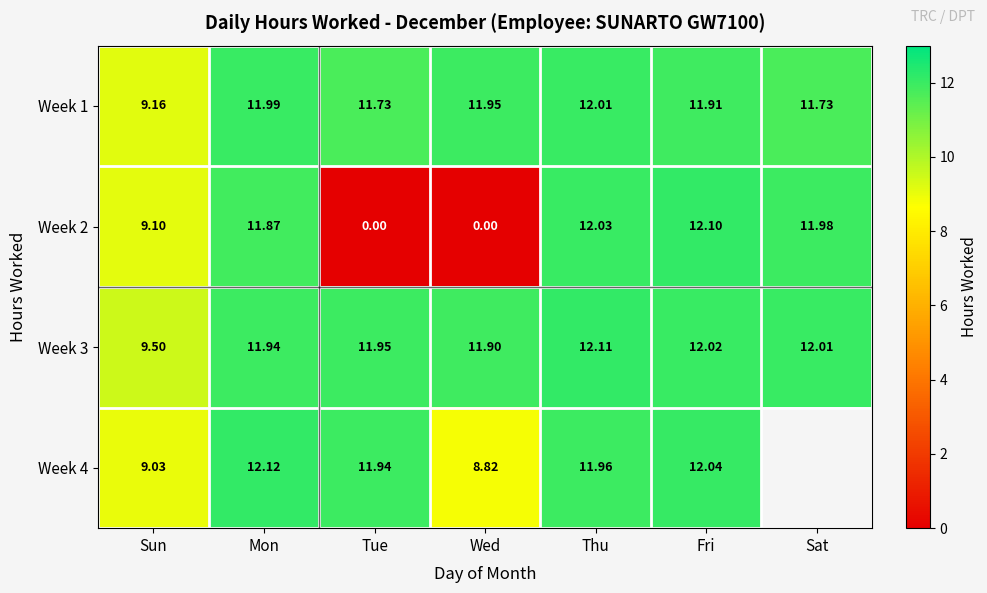

Is the value of Week 3 at Thu greater than the value of Week 4 at Thu?

Yes